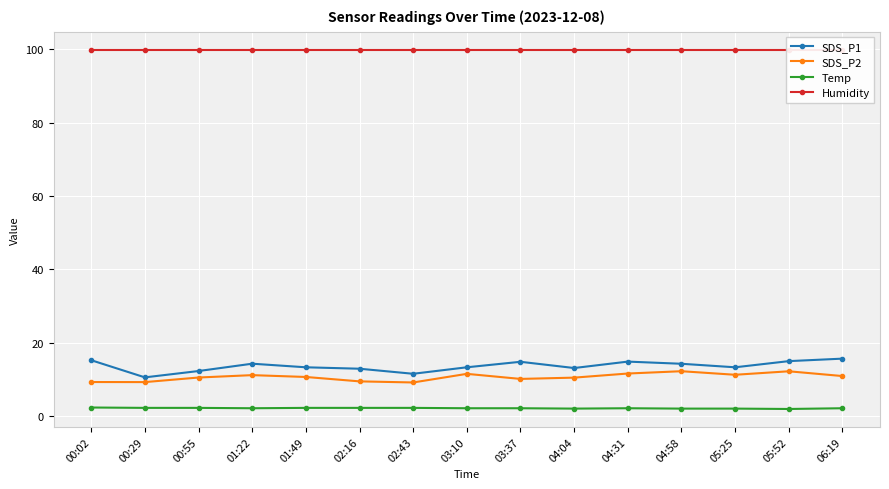

Reading left to right, what are all the values shown in this chart?

SDS_P1: 15.2	10.5	12.2	14.2	13.3	12.9	11.5	13.3	14.8	13.1	14.8	14.2	13.3	14.9	15.6
SDS_P2: 9.2	9.2	10.5	11.1	10.6	9.4	9.1	11.5	10.1	10.4	11.6	12.2	11.2	12.2	10.9
Temp: 2.3	2.2	2.2	2.1	2.2	2.2	2.2	2.1	2.1	2.0	2.1	2.0	2.0	1.9	2.1
Humidity: 99.9	99.9	99.9	99.9	99.9	99.9	99.9	99.9	99.9	99.9	99.9	99.9	99.9	99.9	99.9